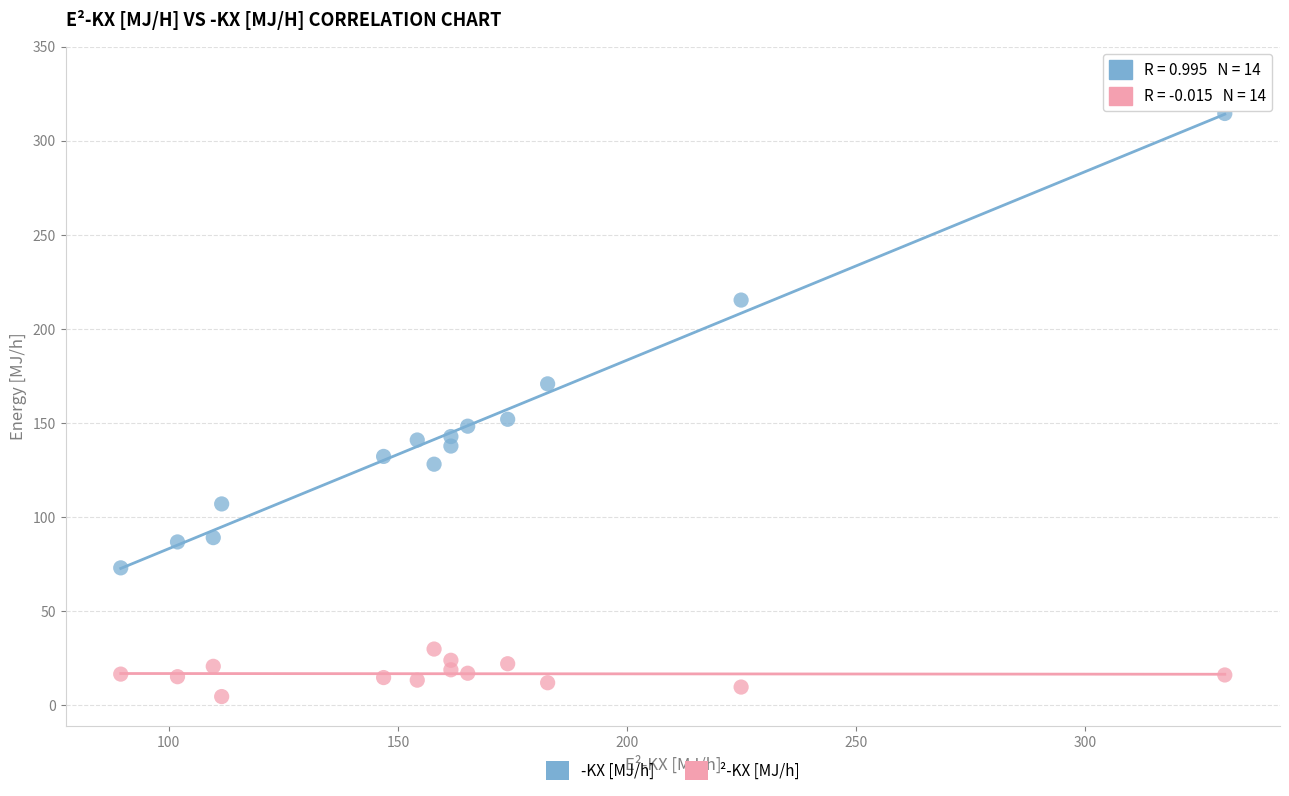

Which series has the largest Y range (max minus min)?

-KX [MJ/h]